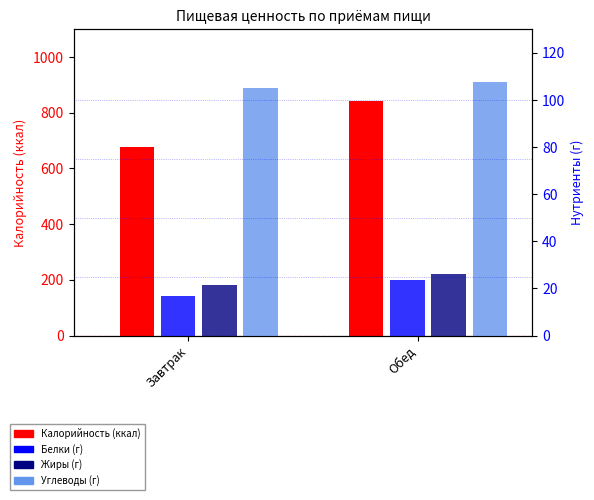

What are all the series names shown in the legend?

Калорийность, Белки, Жиры, Углеводы